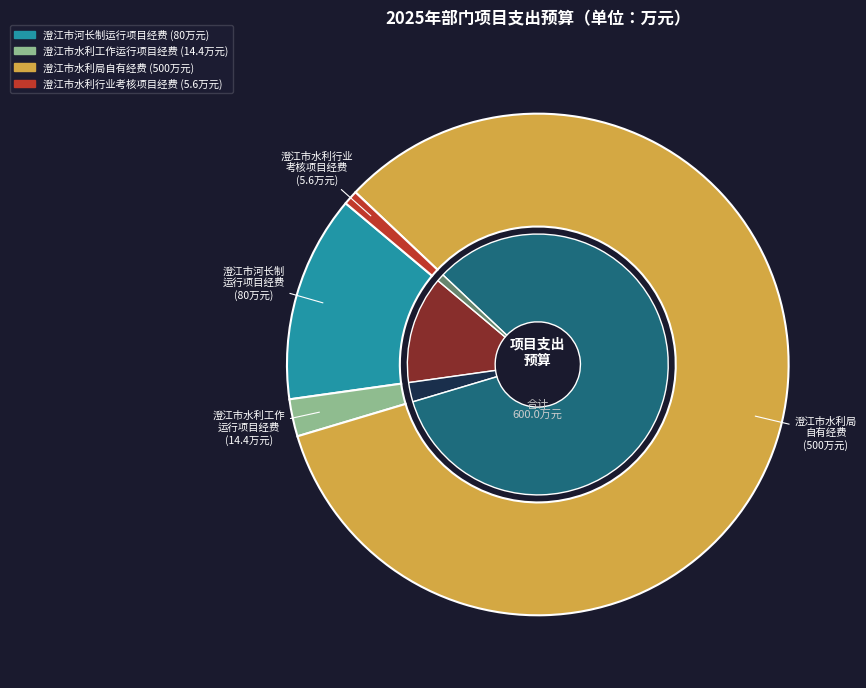

To the nearest percent, what is the difference between the 澄江市河长制运行项目经费 and 澄江市水利行业考核项目经费 slice percentages?

12%